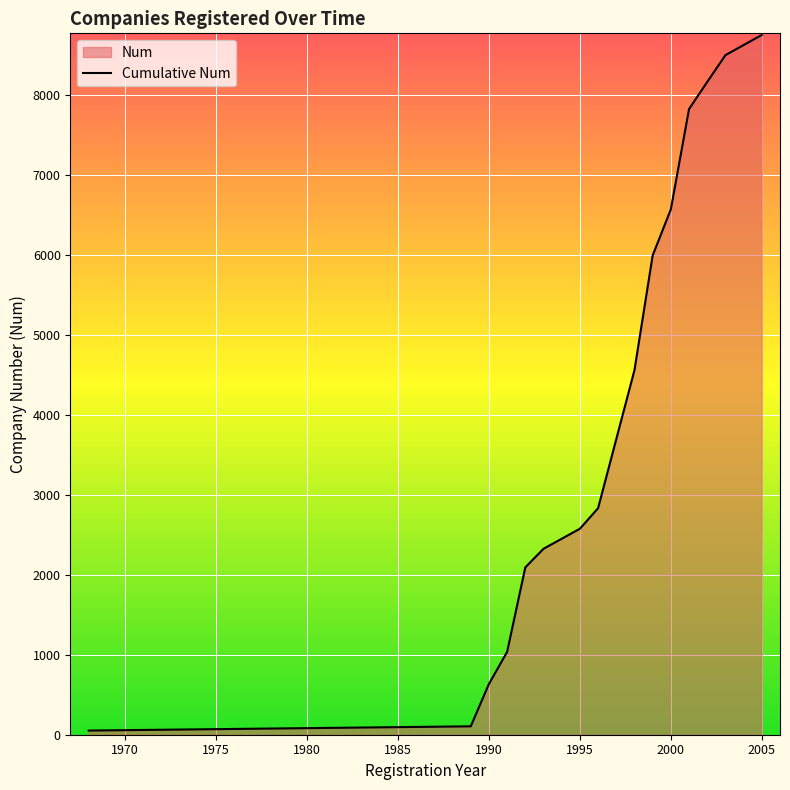

How many lines are shown in the chart?

1